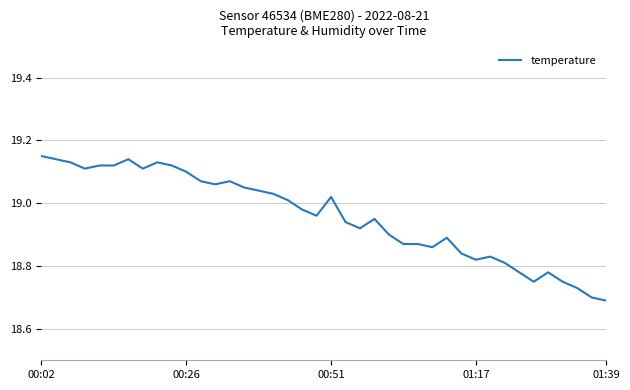

What is the difference between the maximum and minimum values?

0.5